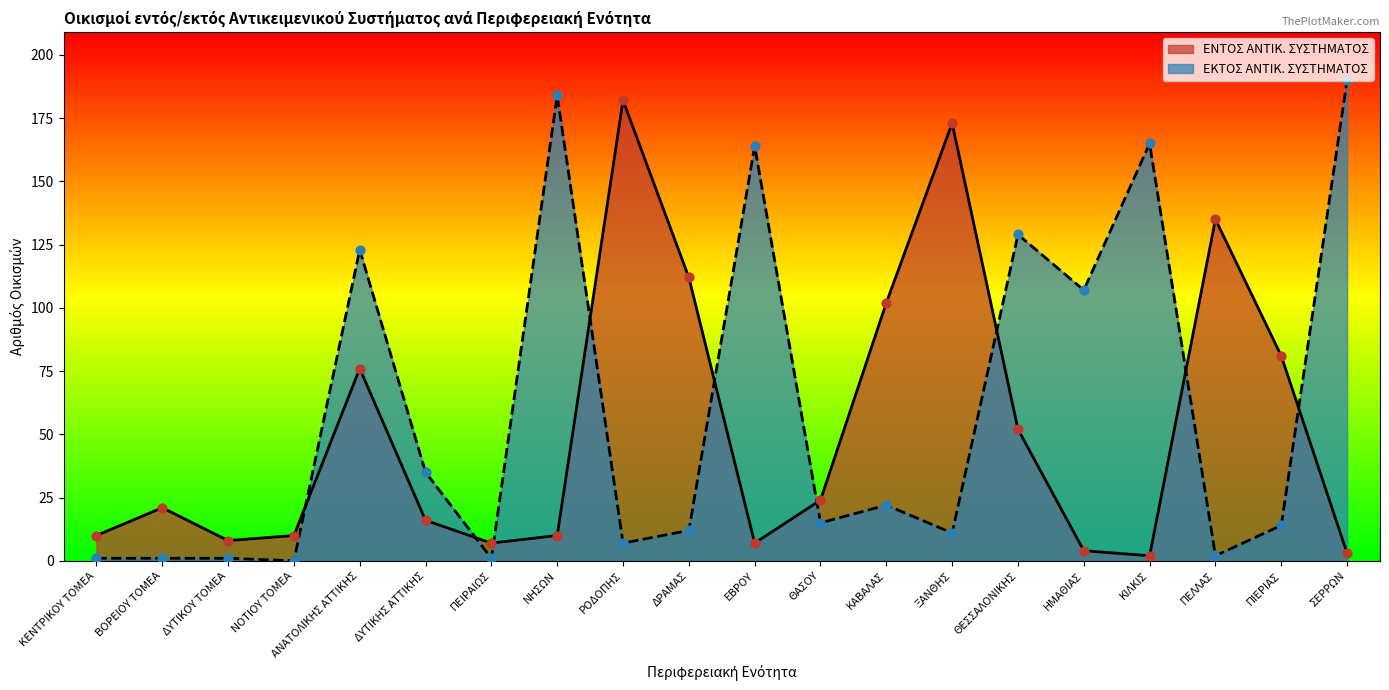

Which series contains the highest Y value?

ΕΚΤΟΣ ΑΝΤΙΚ. ΣΥΣΤΗΜΑΤΟΣ